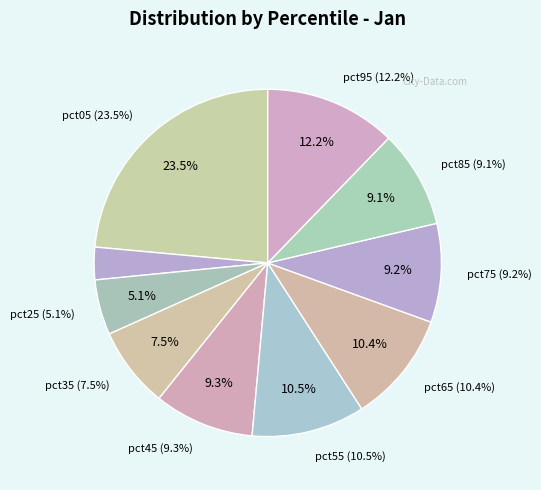

Which has a higher value, pct75 or pct65?

pct65